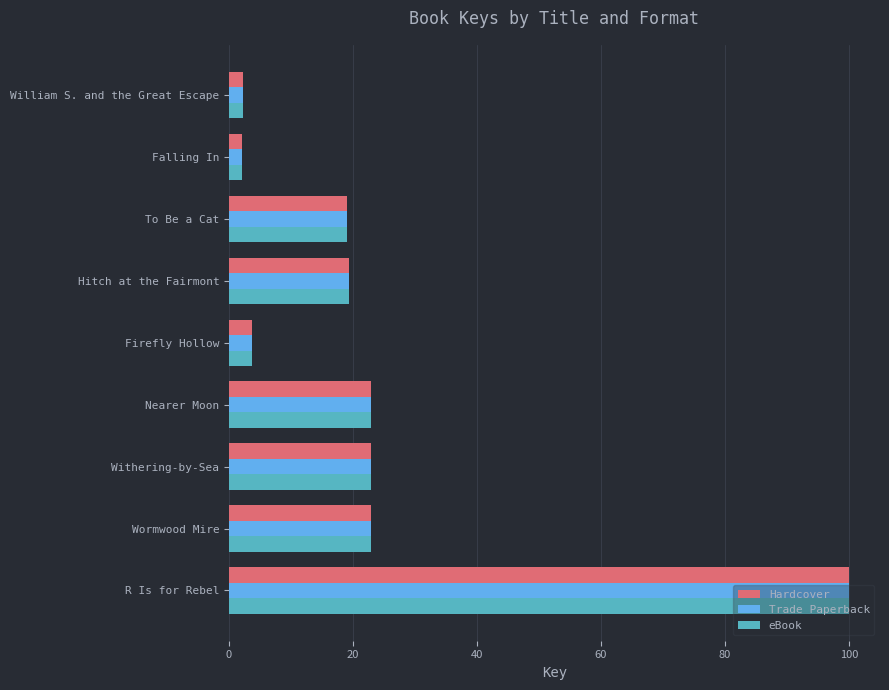

What is the sum of all eBook values?

215.3